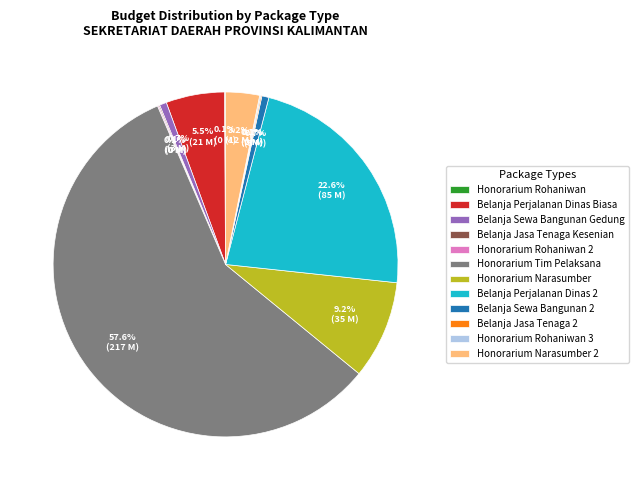

Do Belanja Perjalanan Dinas 2 and Honorarium Narasumber 2 together represent more than half of the pie?

No